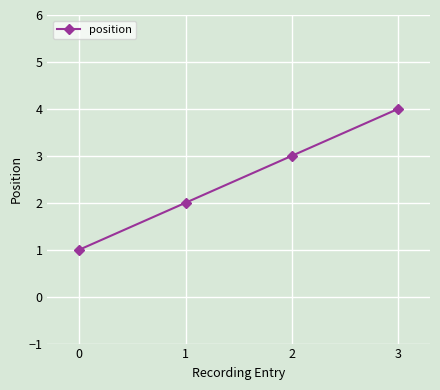

Between 3 and 2, which is larger?

3